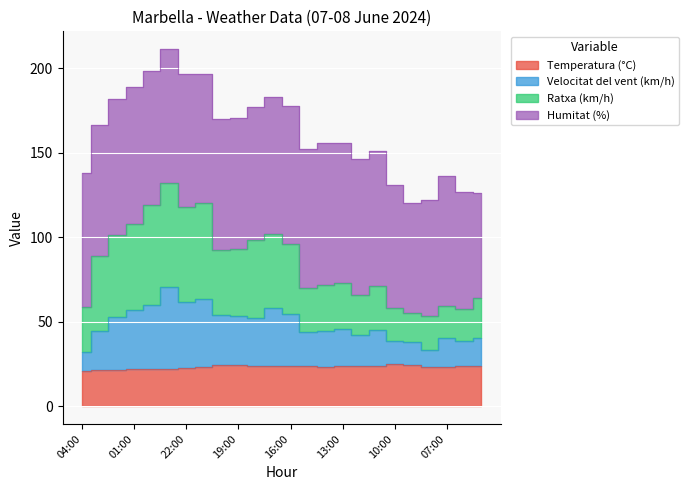

What is the difference between the maximum and minimum values in the Velocitat del vent (km/h) series?

38.3